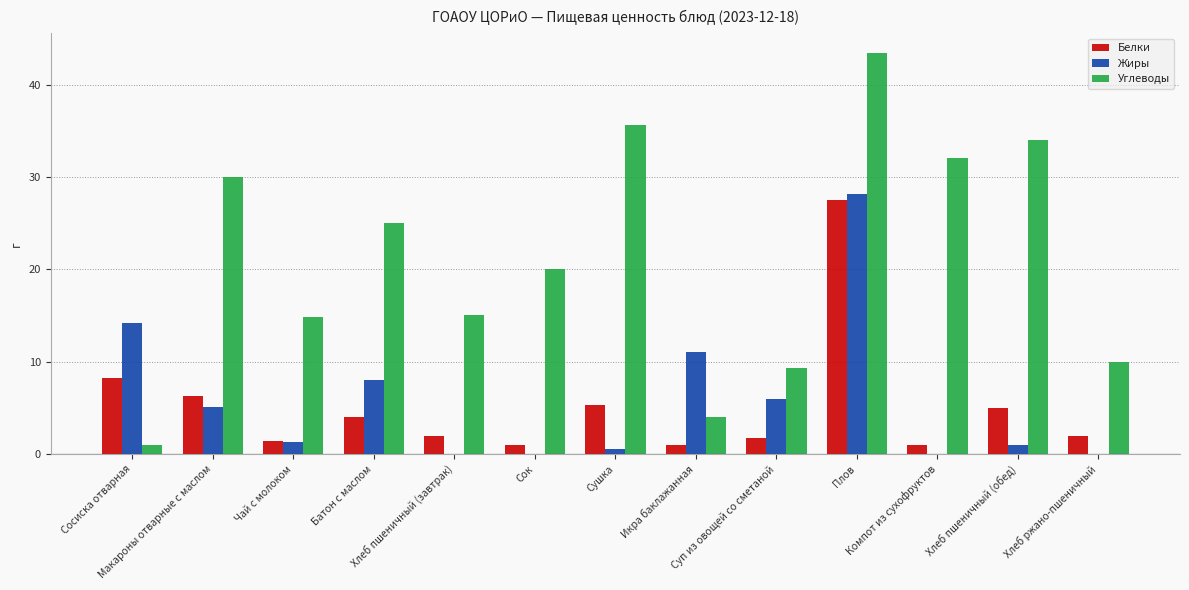

What is the sum of all Белки values?

66.4